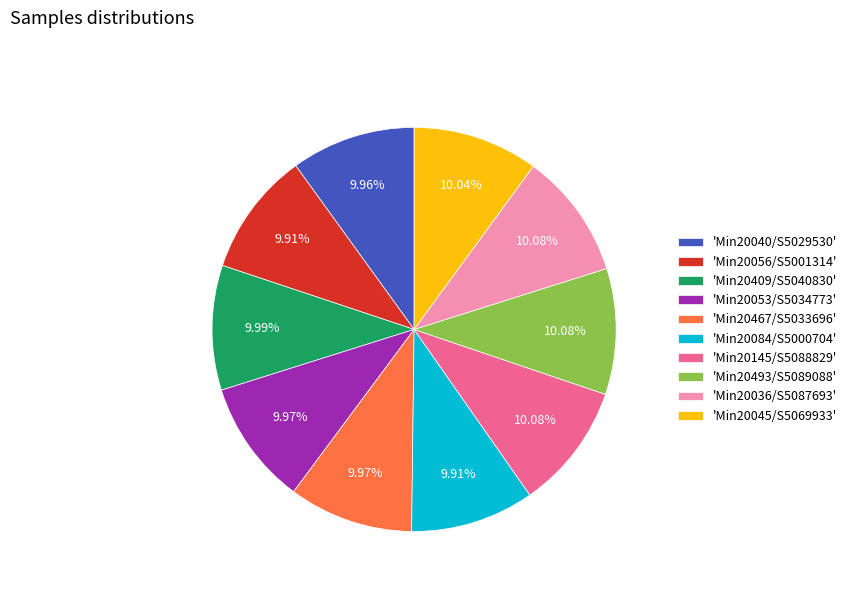

Count the number of slices in the pie.

10